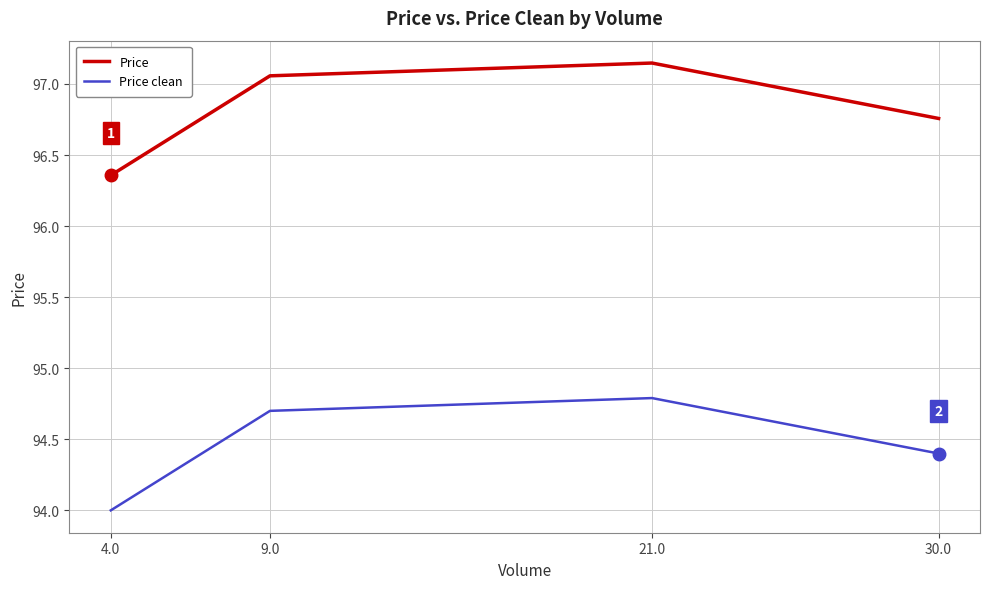

The value of Price clean at 4.0 is 94.0. True or false?

True